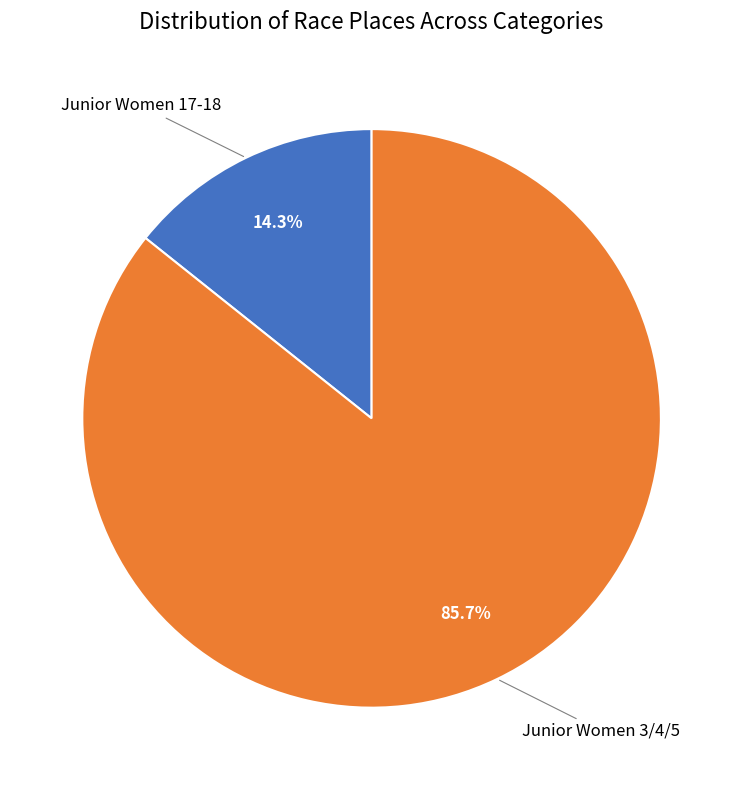

Rank the categories by value from highest to lowest.

Junior Women 3/4/5, Junior Women 17-18